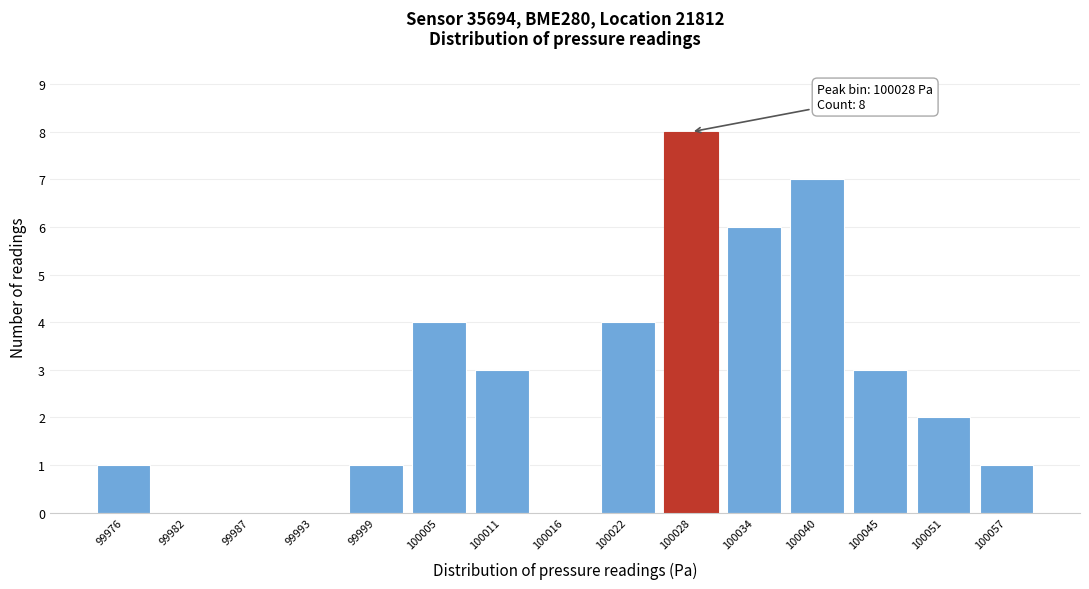

Which range on the x-axis has the tallest bar?

100025 to 100031